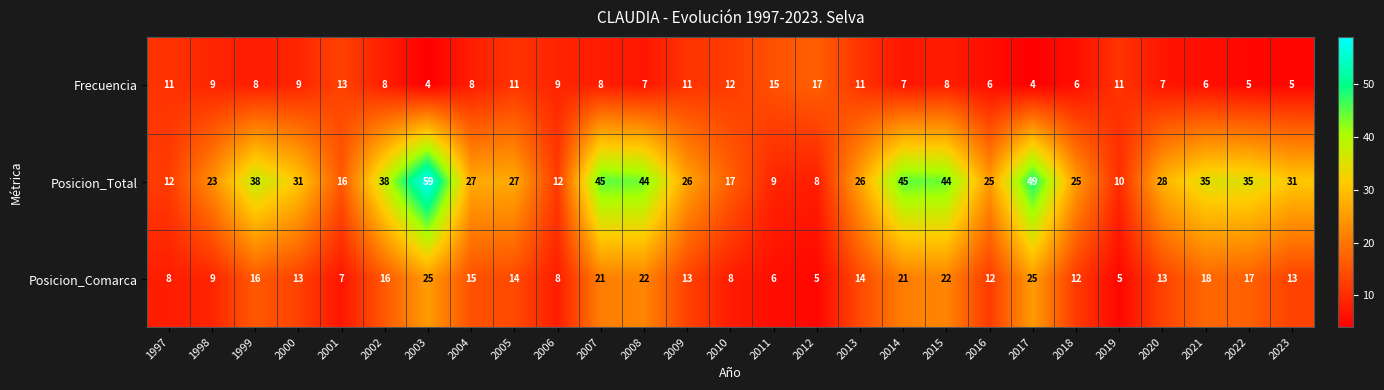

At which category is the sum across all series the highest?

2003